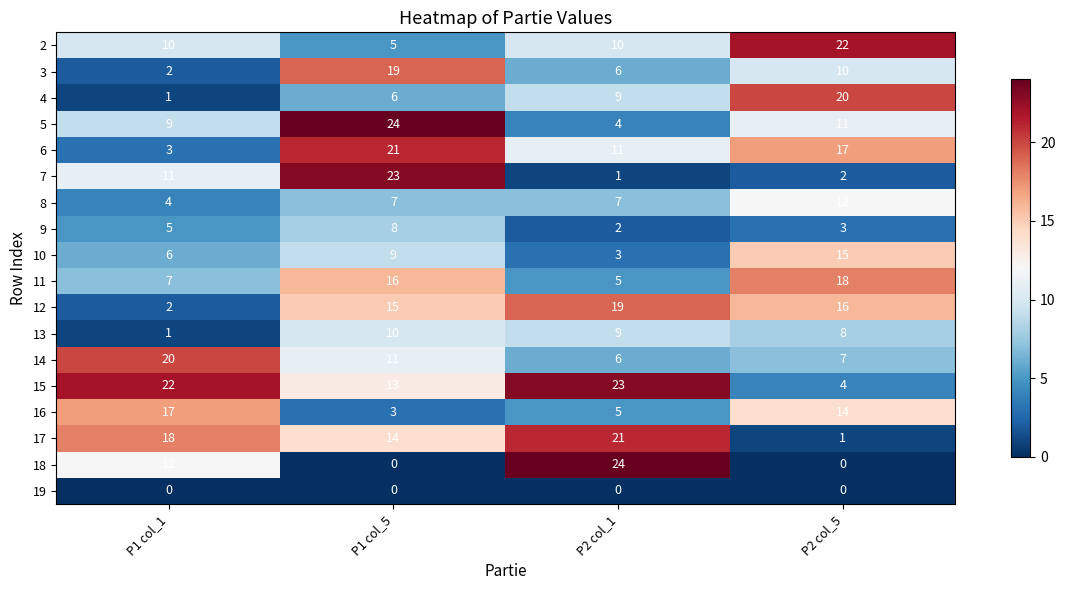

Is it true that 14 equals 20 at P1 col_1?

True